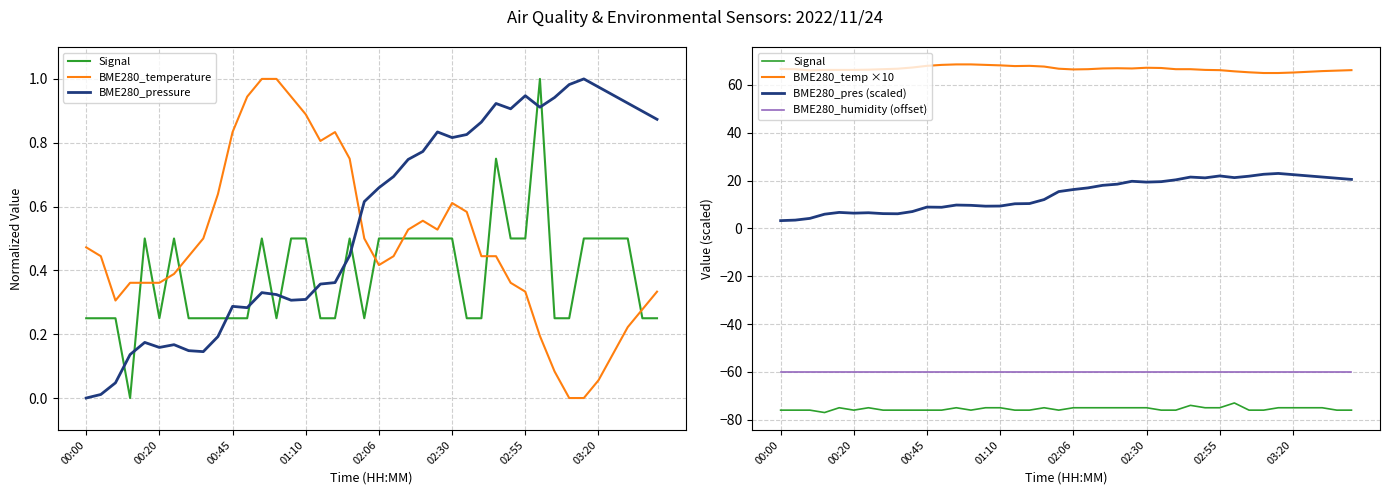

At which label does BME280_pressure reach its minimum?

00:00